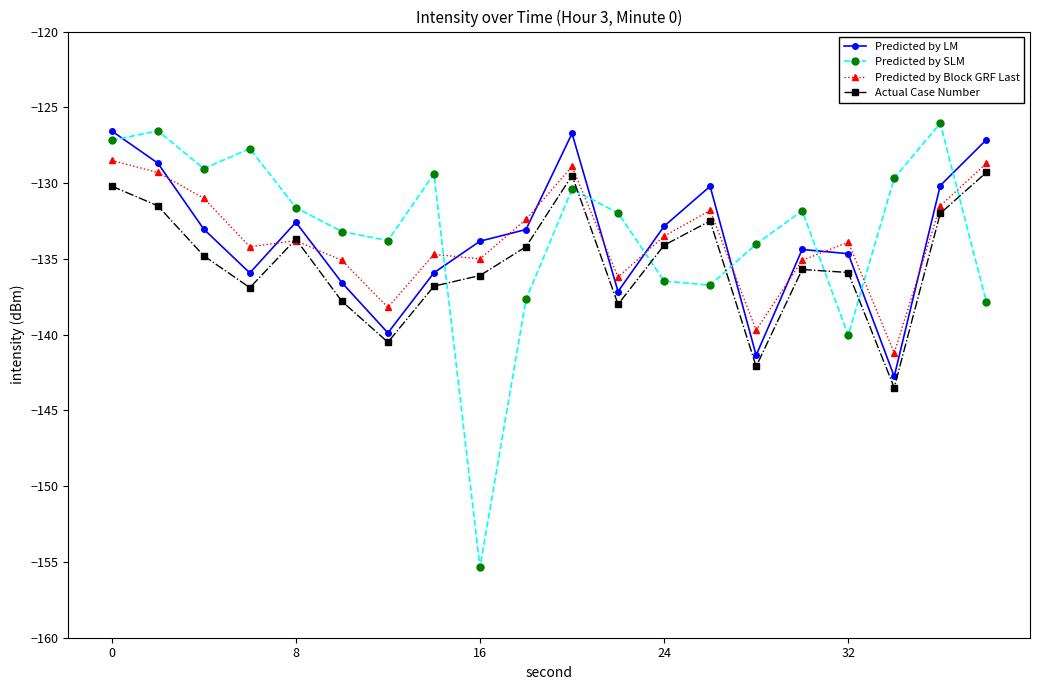

Which series ends up on top after the final intersection of Predicted by SLM and Predicted by LM?

Predicted by LM